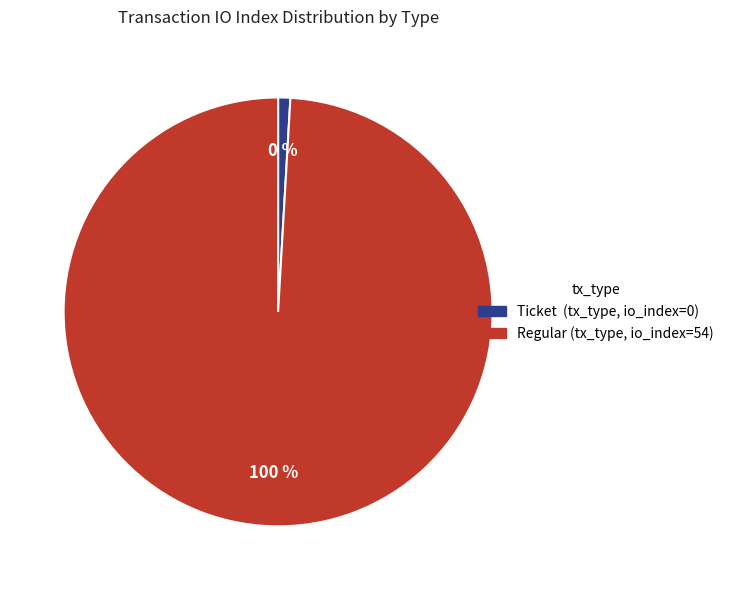

Is it true that Ticket (io_index=0) is 0% of the pie?

True